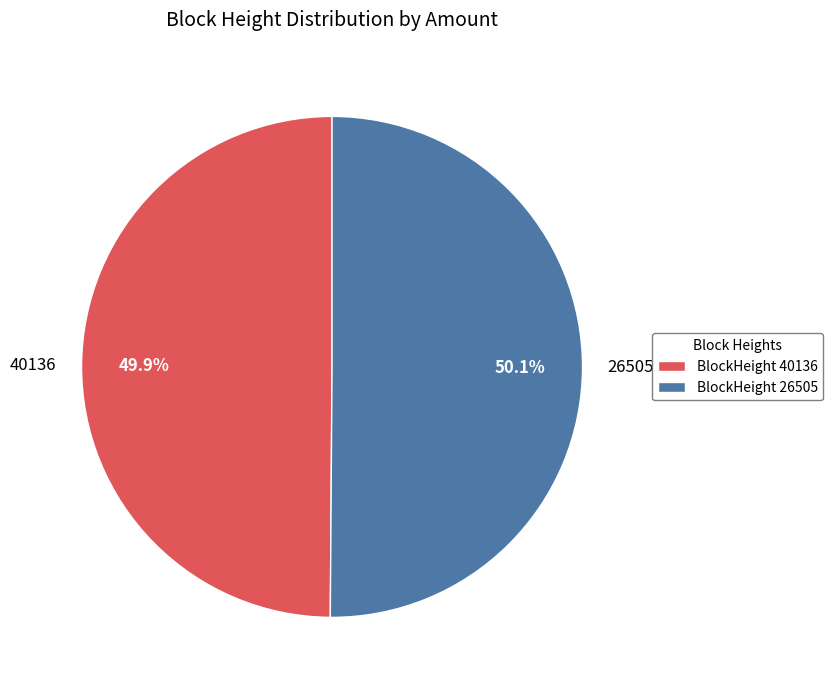

Count the number of slices in the pie.

2